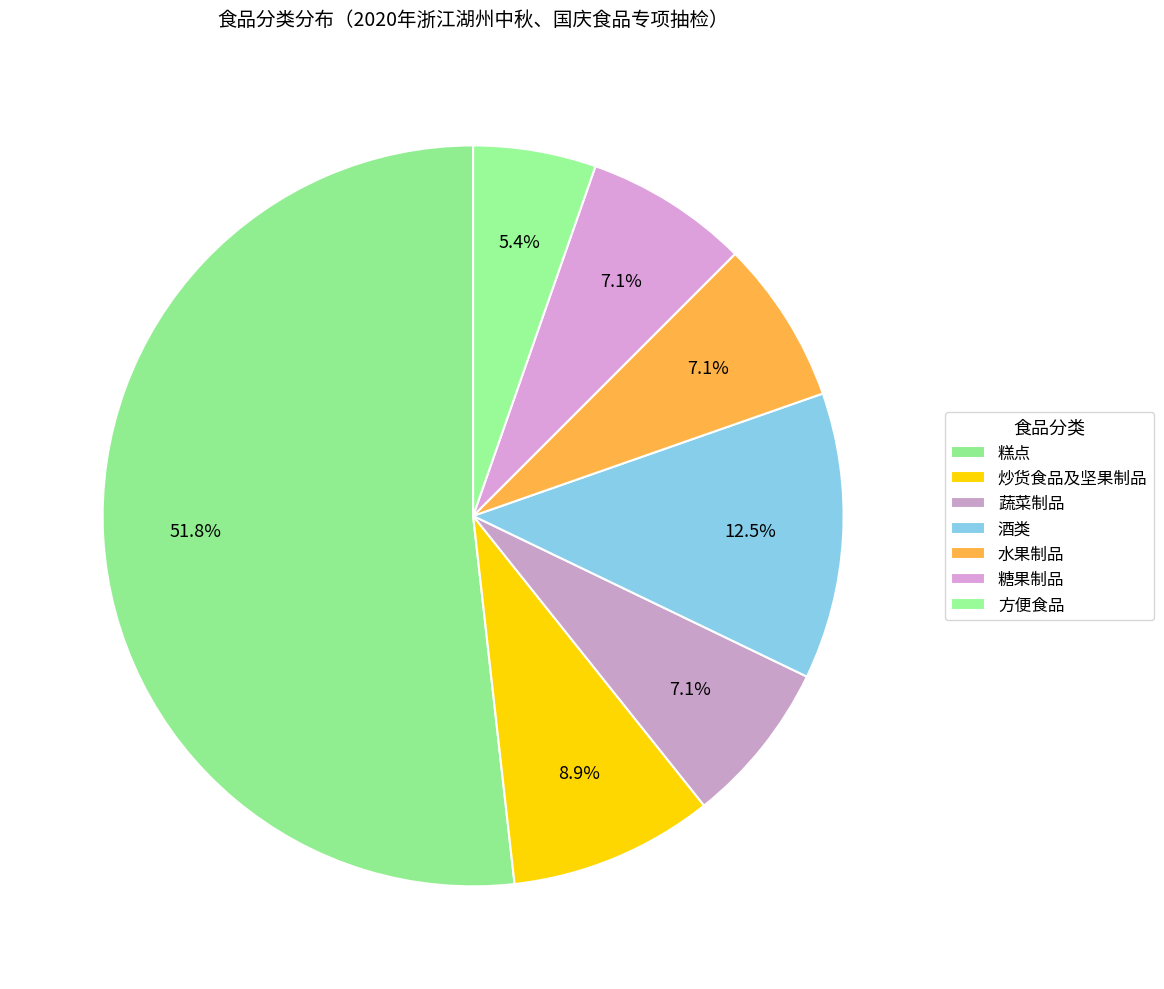

What percentage is NOT represented by 方便食品?

94.6%